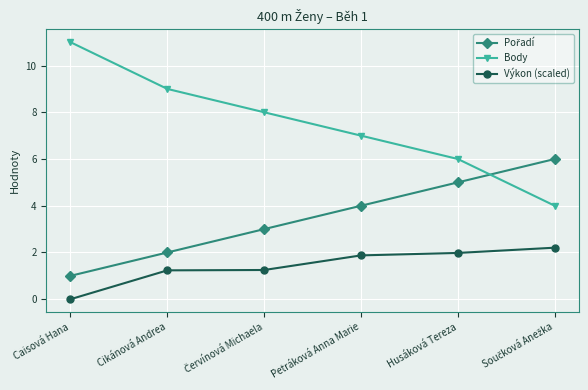

What is the value of the Výkon (scaled) point at the 5th from the left?

2.0